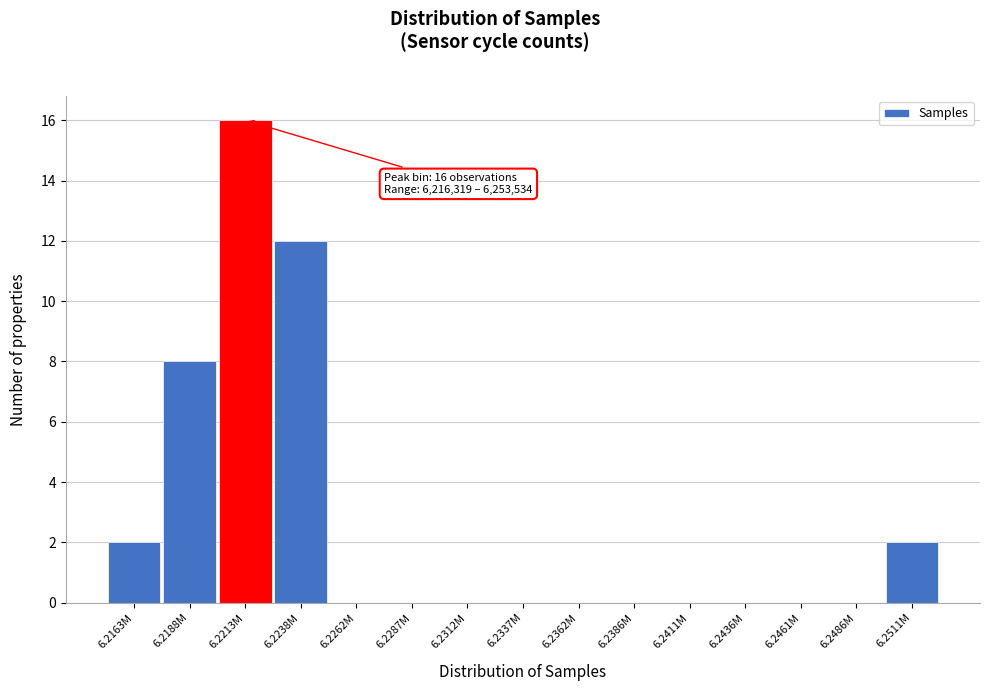

Reading left to right, list all the values displayed in this chart.

6.2163M=2	6.2188M=8	6.2213M=16	6.2238M=12	6.2262M=0	6.2287M=0	6.2312M=0	6.2337M=0	6.2362M=0	6.2386M=0	6.2411M=0	6.2436M=0	6.2461M=0	6.2486M=0	6.2511M=2